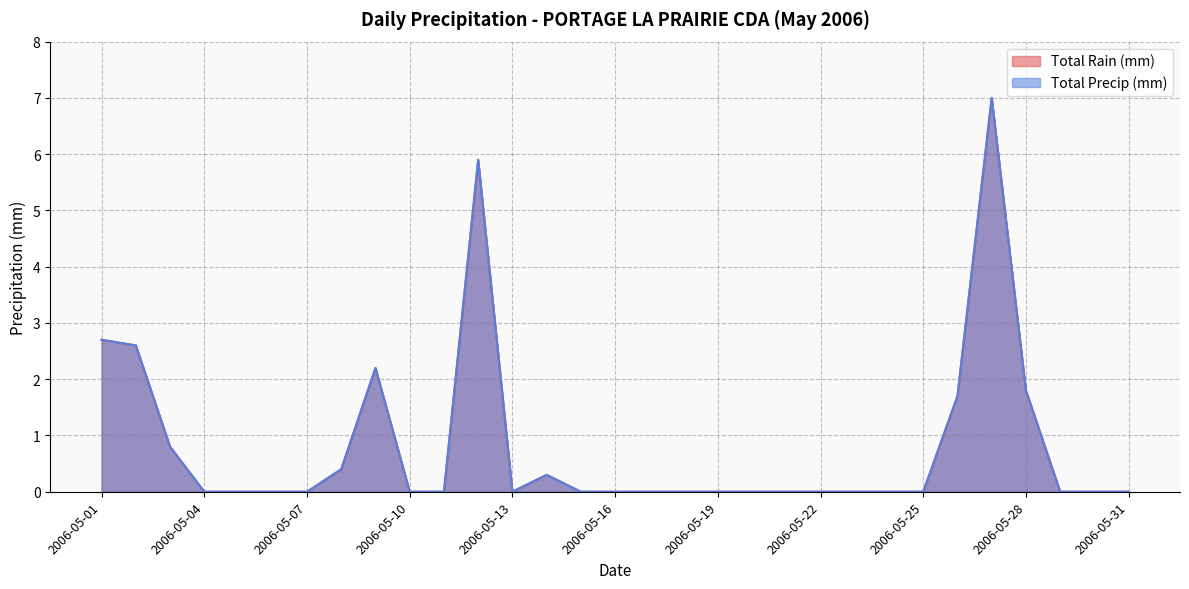

What is the maximum value for Total Precip (mm)?

7.0